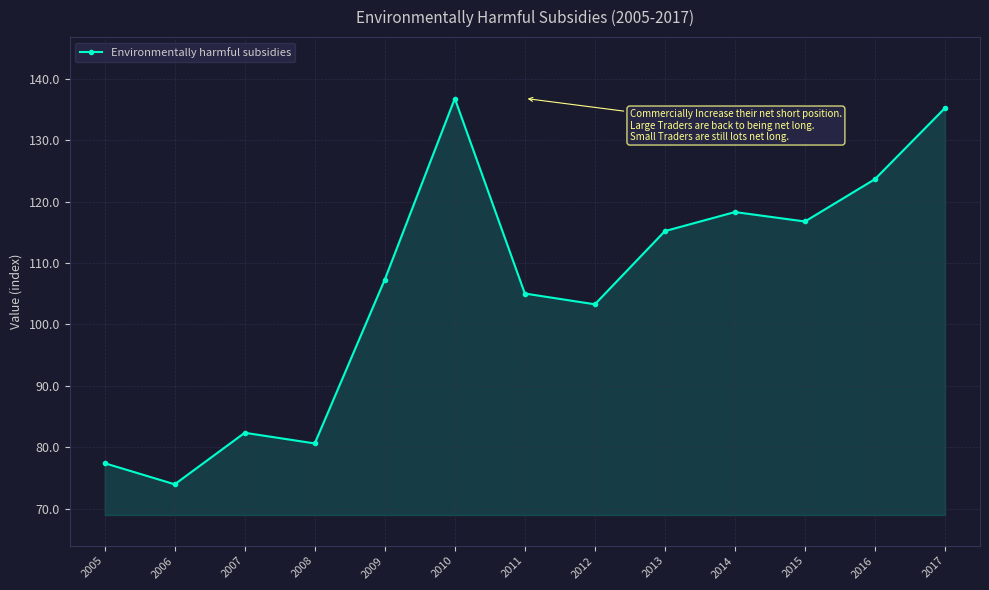

How many points are higher than both their immediate neighbors (excluding endpoints)?

3